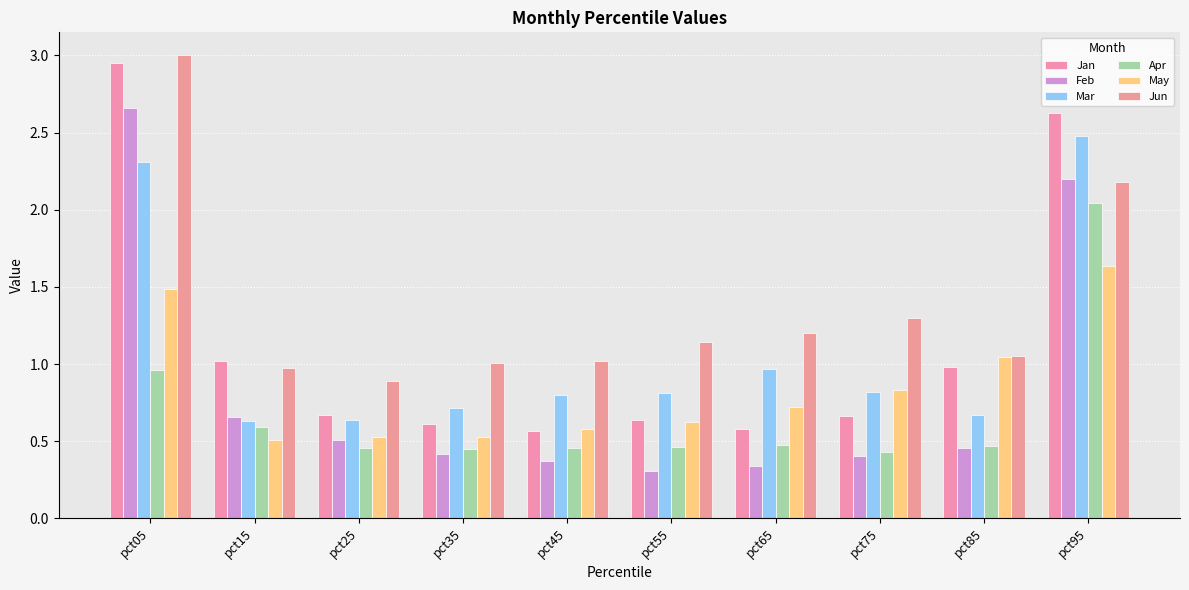

At which category does the chart reach its peak across all series?

pct05